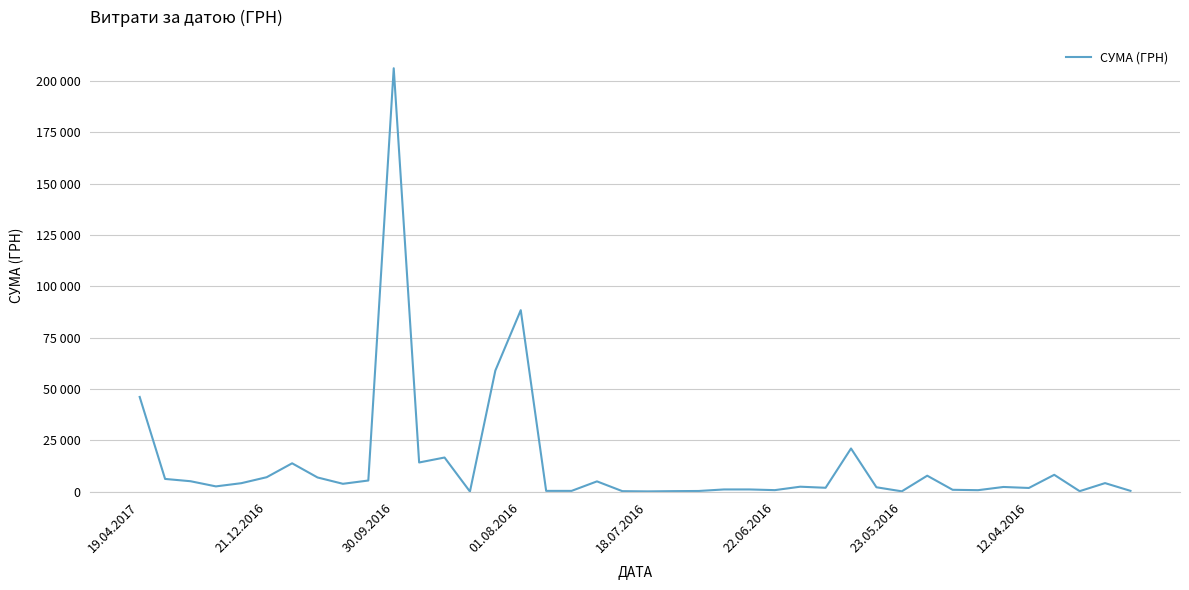

Reading left to right, what are all the values shown in this chart?

46100.0	6171.2	5057.0	2541.0	4100.0	7015.0	13788.0	6888.0	3800.0	5400.0	206187.2	14182.8	16600.0	29.0	58950.0	88366.0	350.0	350.0	4980.0	211.7	100.0	225.0	300.0	1050.0	1050.0	714.8	2386.6	1863.0	21000.0	2114.0	135.4	7751.7	882.0	693.0	2257.0	1768.5	8179.2	210.0	4136.8	364.1